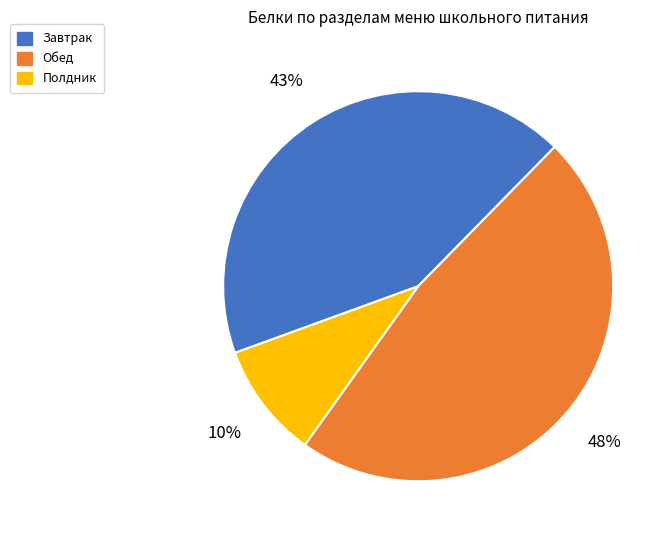

Is there any slice that represents more than half of the pie?

No